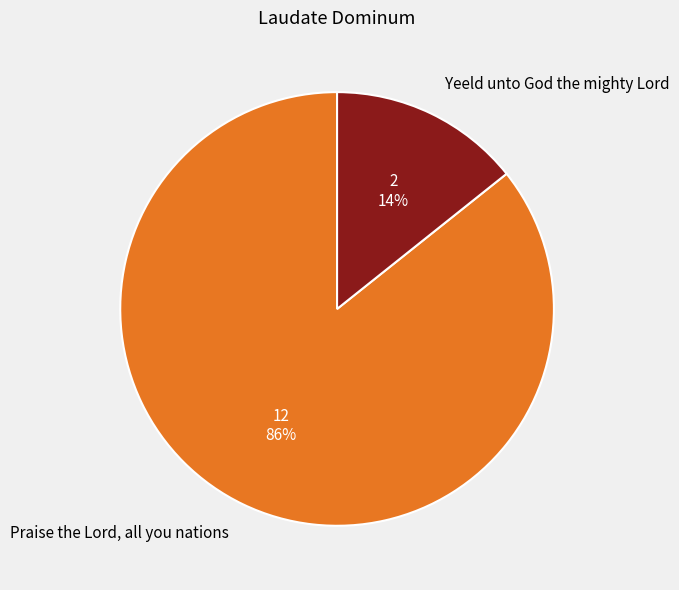

Does any single category account for the majority?

Yes